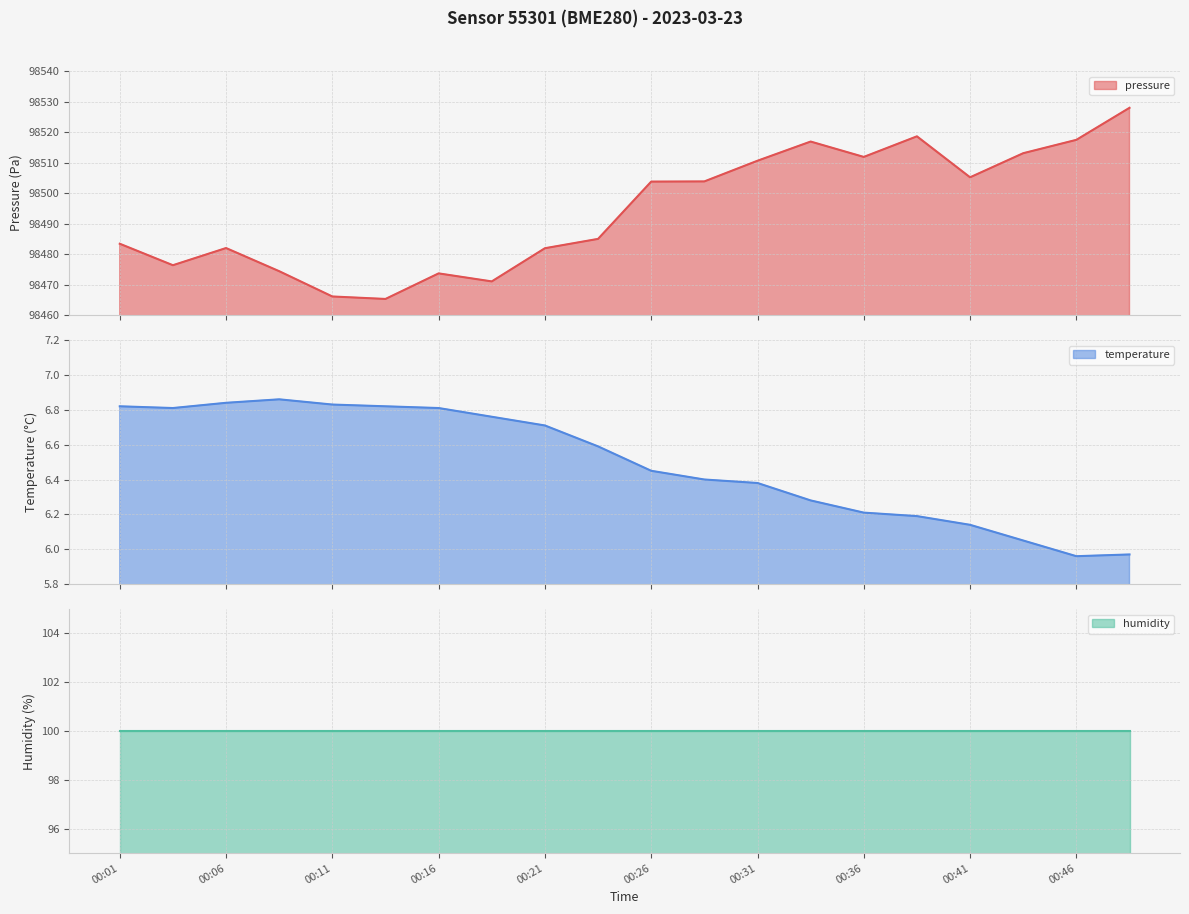

Which series has the widest spread of values?

pressure